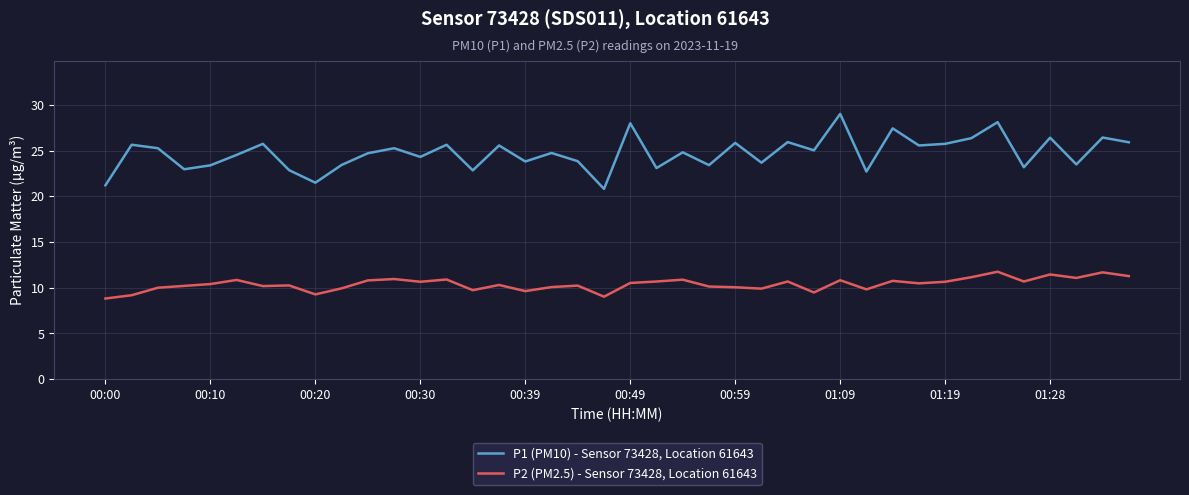

What is the maximum value for P2 (PM2.5) - Sensor 73428, Location 61643?

11.8